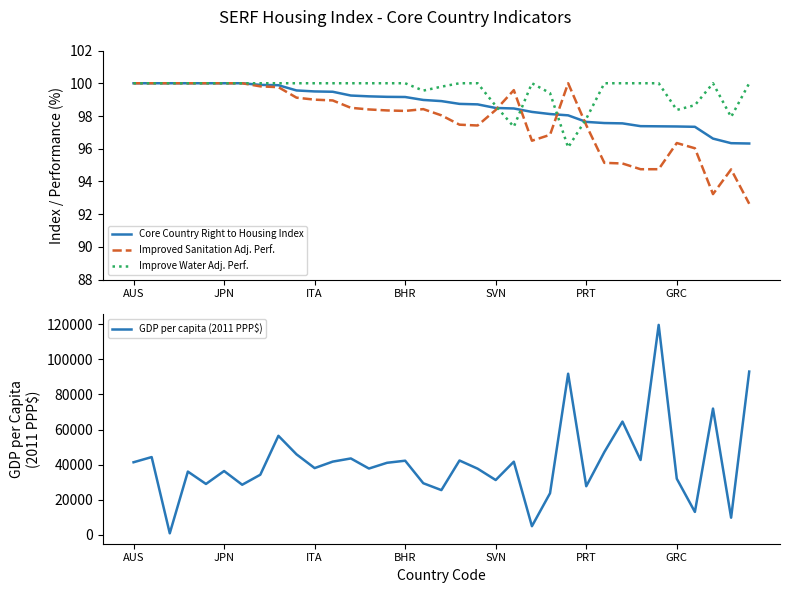

After their last crossing, which series has the higher values: Core Country Right to Housing Index or Improve Water Adj. Perf.?

Improve Water Adj. Perf.